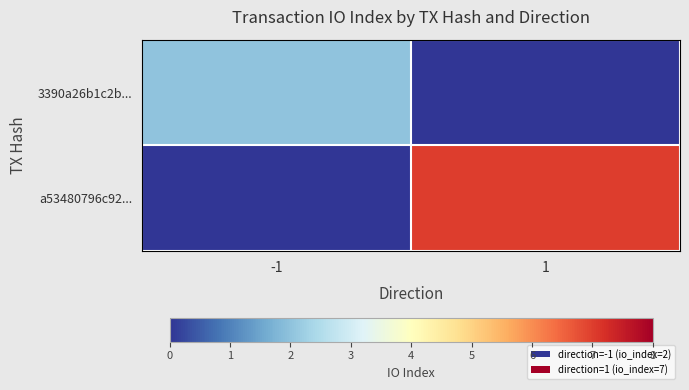

Reading left to right, what are all the values shown in this chart?

3390a26b1c2b...: -1=2	1=0
a53480796c92...: -1=0	1=7